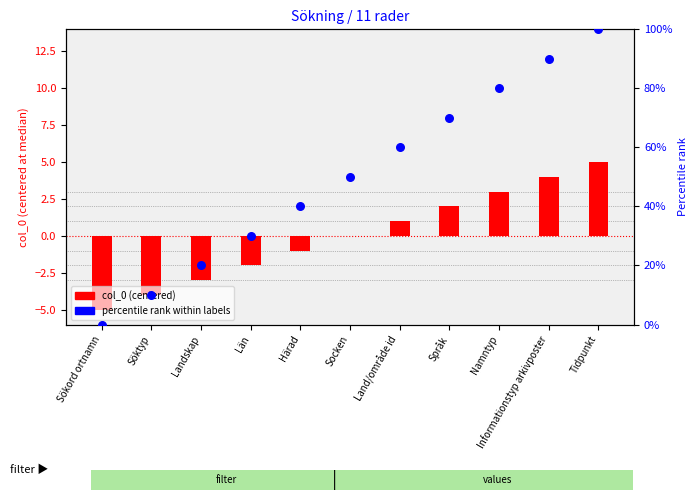

What is the total value across all series at Landskap?

17